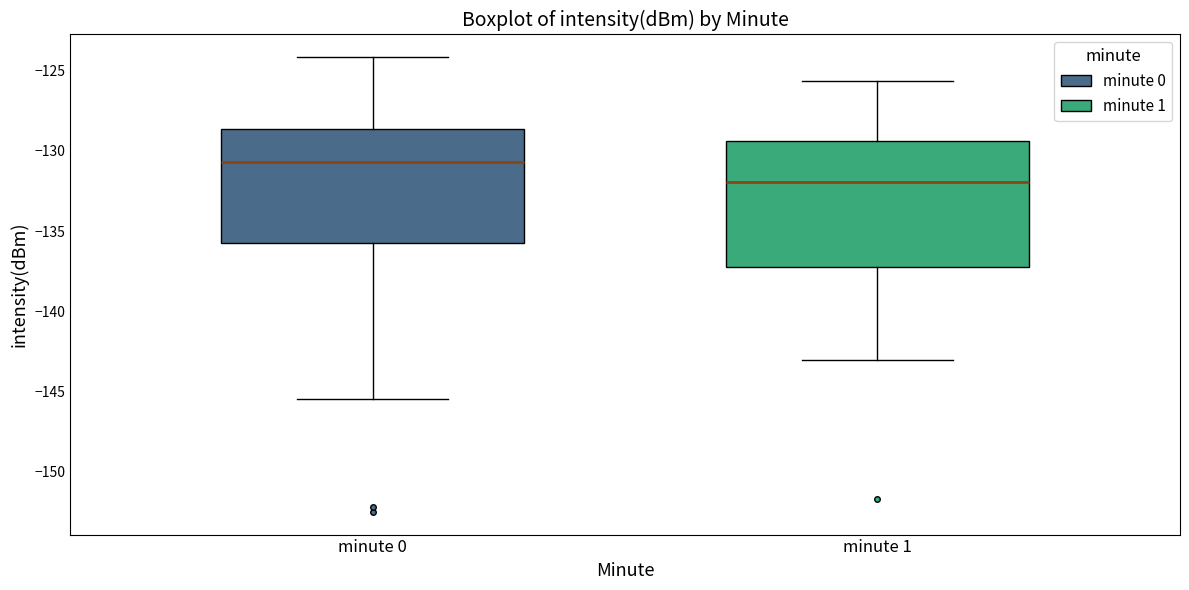

Reading left to right, read every box against the y-axis: the position of its median line, the range the box covers, and the ends of its whiskers. The values are not printed on the chart, so give them approximately, as read against the axis.

minute 0: median -130.5, box -135.5 to -128.5, whiskers -145.5 to -124.0
minute 1: median -132.0, box -137.0 to -129.5, whiskers -143.0 to -125.5